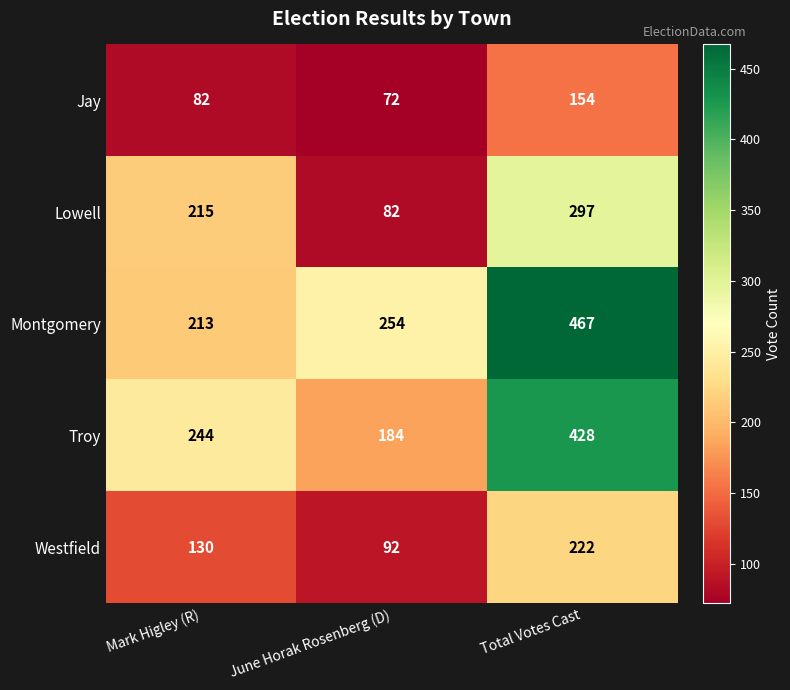

At which label is Westfield closest to 157?

Mark Higley (R)